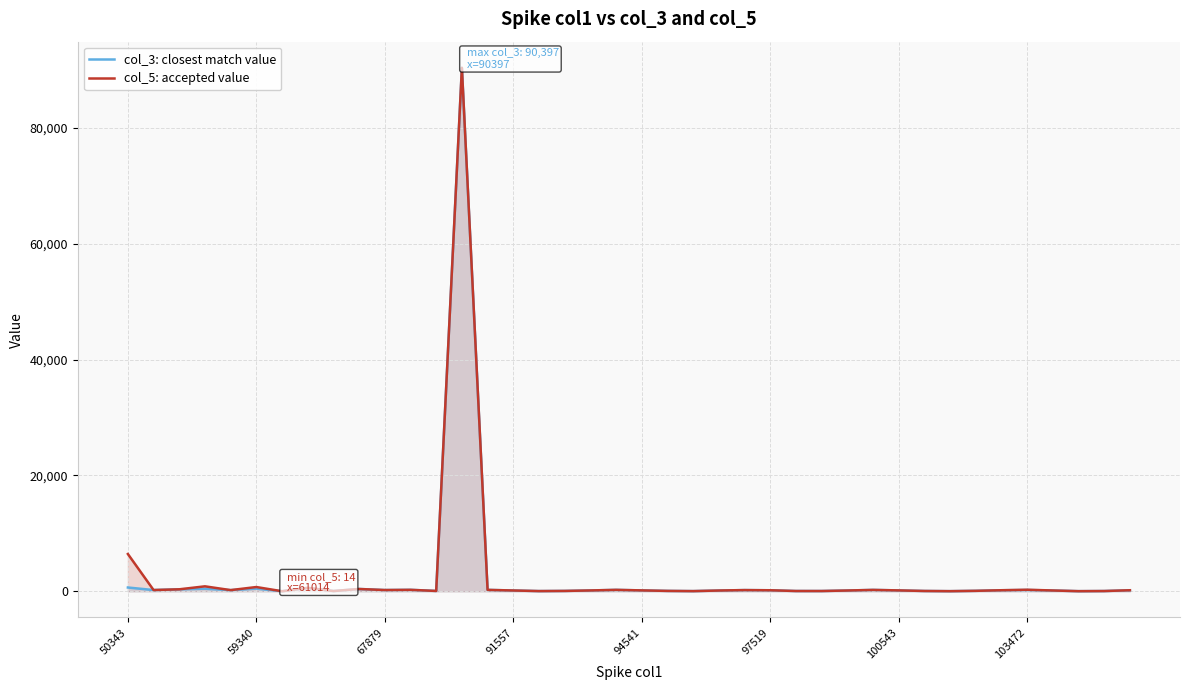

True or false: col_3: closest match value and col_5: accepted value intersect in this chart.

False